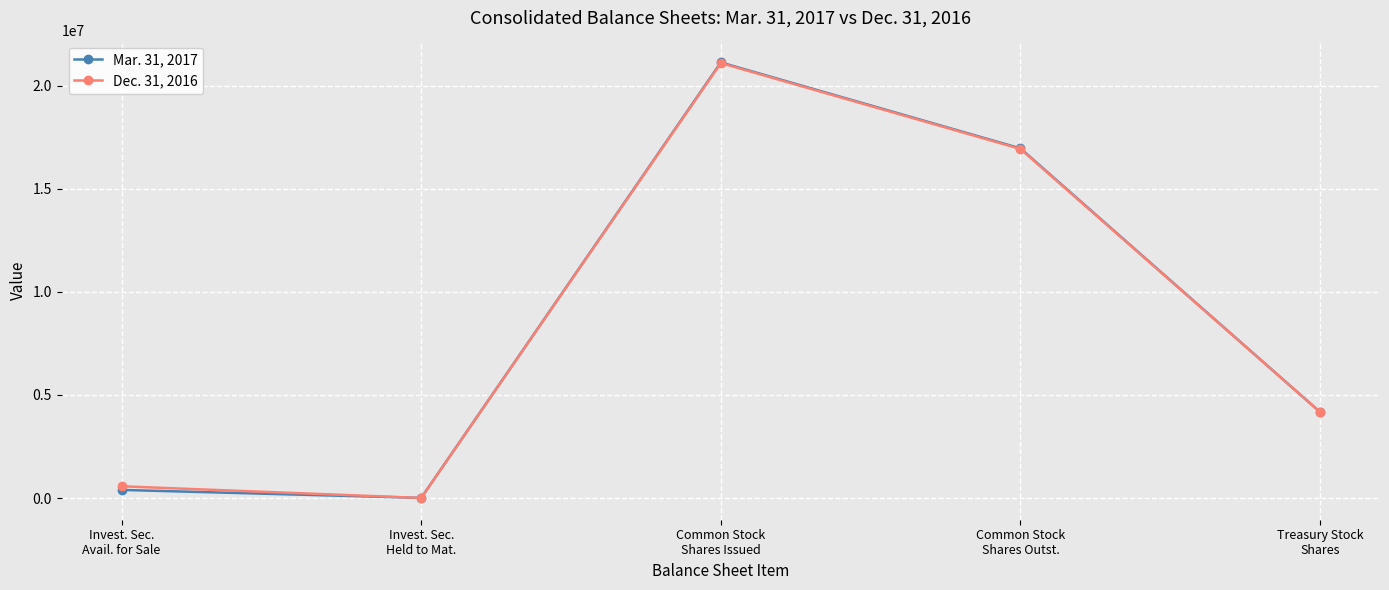

Is the value of Mar. 31, 2017 at Common Stock
Shares Issued greater than the value of Dec. 31, 2016 at Common Stock
Shares Outst.?

Yes